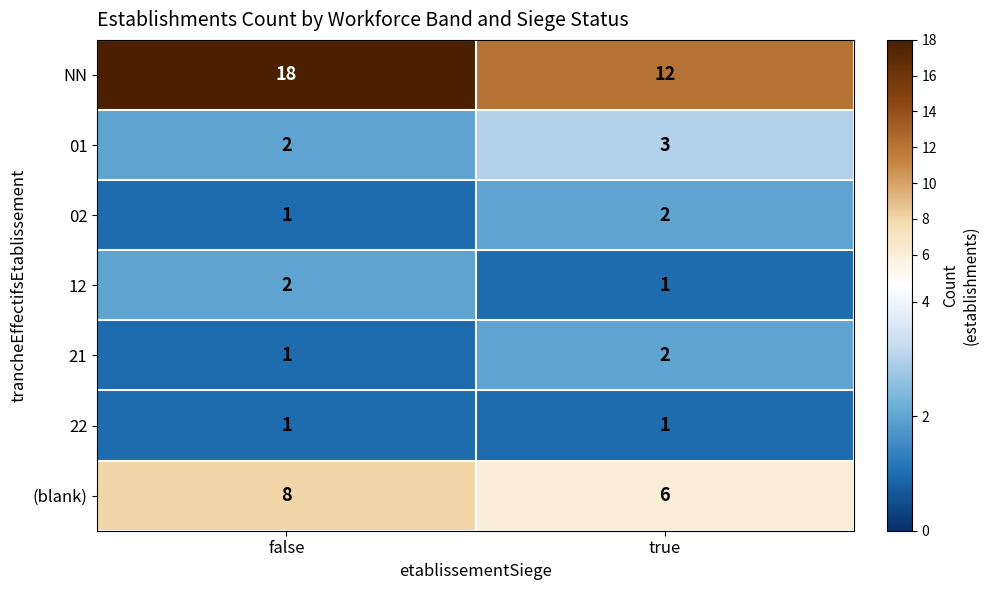

What is the sum of all 21 values?

3